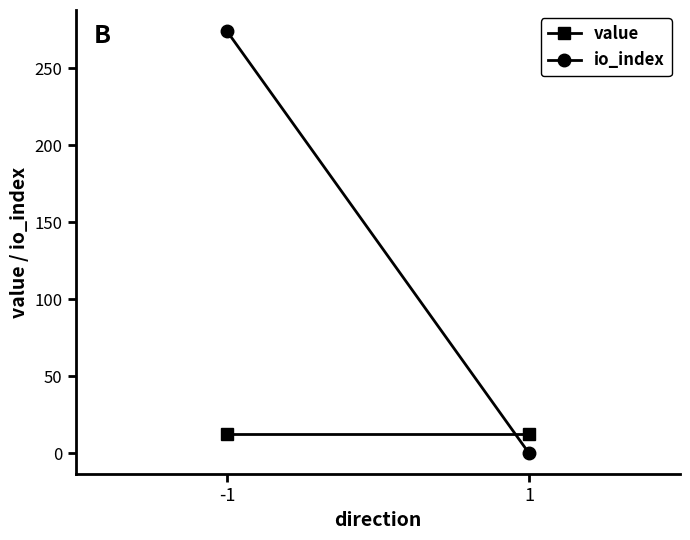

What are all the series names shown in the legend?

value, io_index